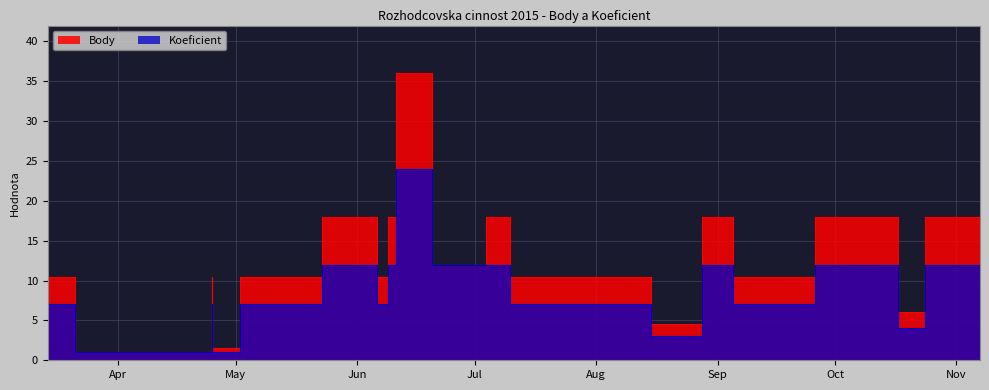

What is the label of the 3rd point from the left?

2015-04-25